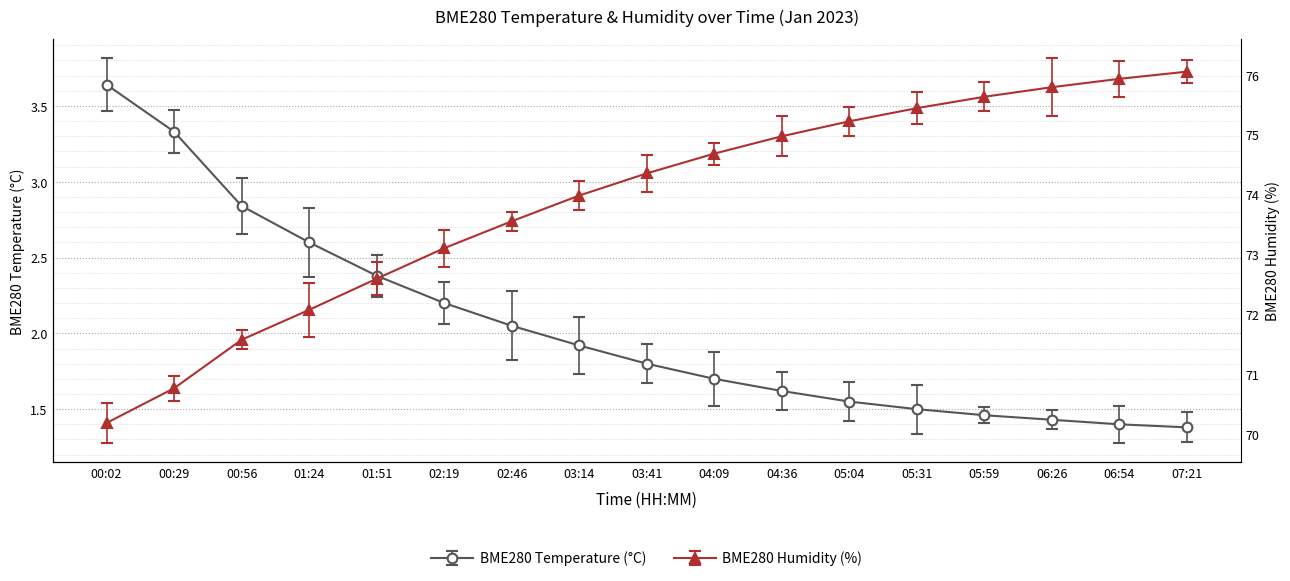

Reading right to left, extract all data points from this chart.

BME280_temperature: 07:21=1.4	06:54=1.4	06:26=1.4	05:59=1.5	05:31=1.5	05:04=1.6	04:36=1.6	04:09=1.7	03:41=1.8	03:14=1.9	02:46=2.0	02:19=2.2	01:51=2.4	01:24=2.6	00:56=2.8	00:29=3.3	00:02=3.6
BME280_humidity: 07:21=76.0	06:54=75.9	06:26=75.8	05:59=75.6	05:31=75.4	05:04=75.2	04:36=75.0	04:09=74.7	03:41=74.3	03:14=74.0	02:46=73.5	02:19=73.1	01:51=72.6	01:24=72.1	00:56=71.6	00:29=70.8	00:02=70.2